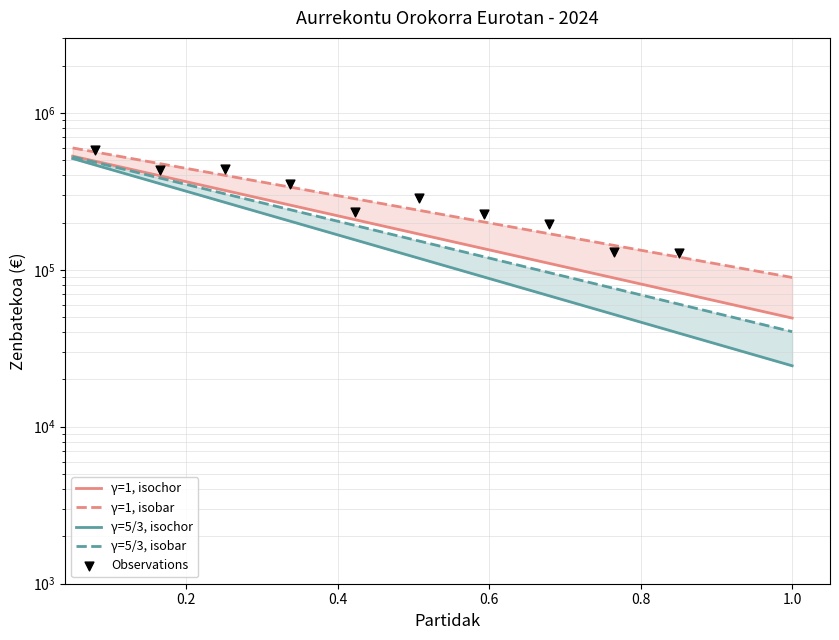

Which series has the largest total across all categories?

Observations